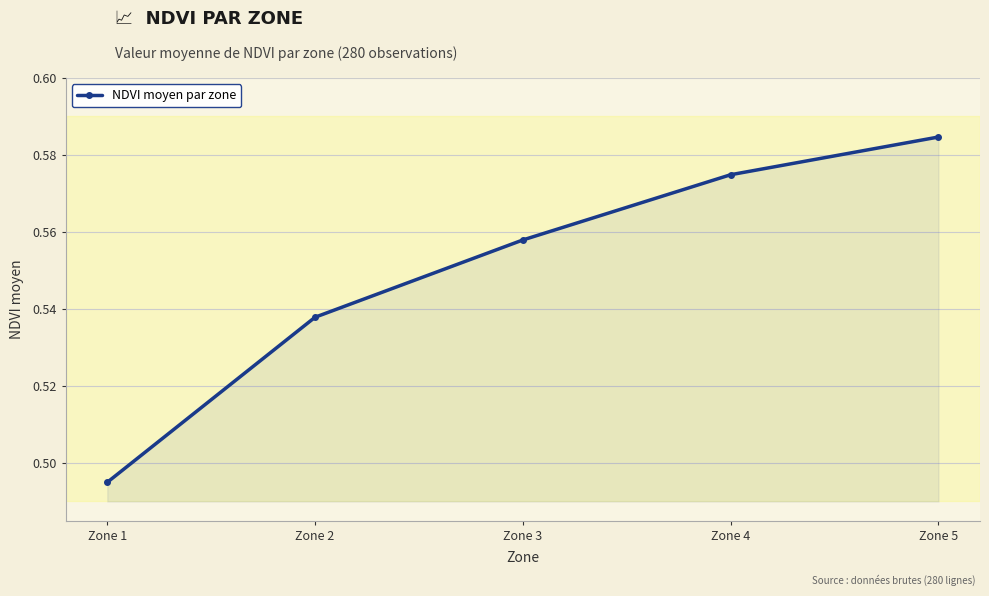

True or false: there are more than 1 points higher than both neighbors.

False